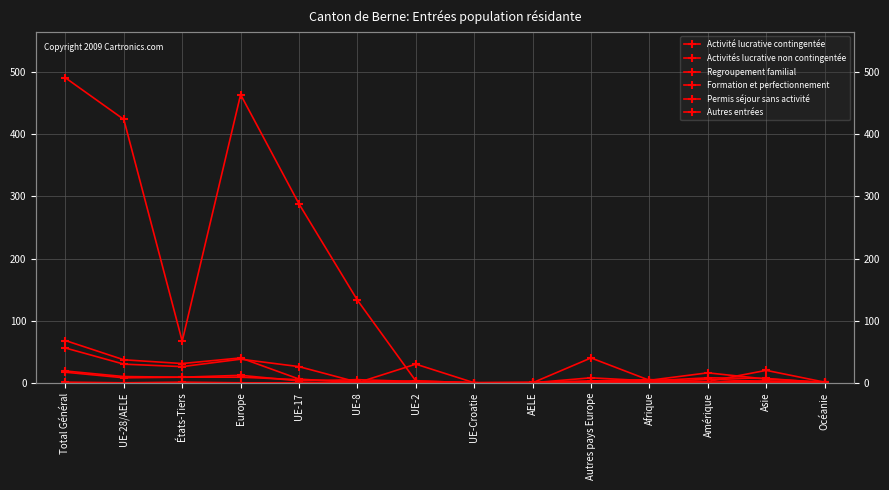

Between UE-Croatie and Océanie, which series saw the biggest shift?

Activité lucrative contingentée